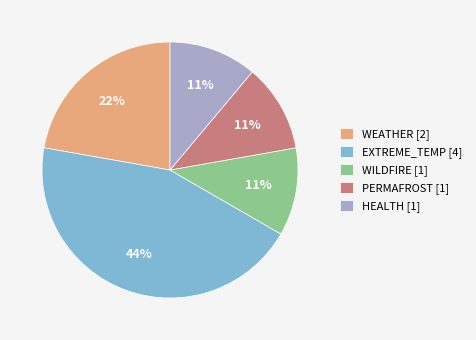

Is the sum of WEATHER [2] and EXTREME_TEMP [4] greater than half?

Yes